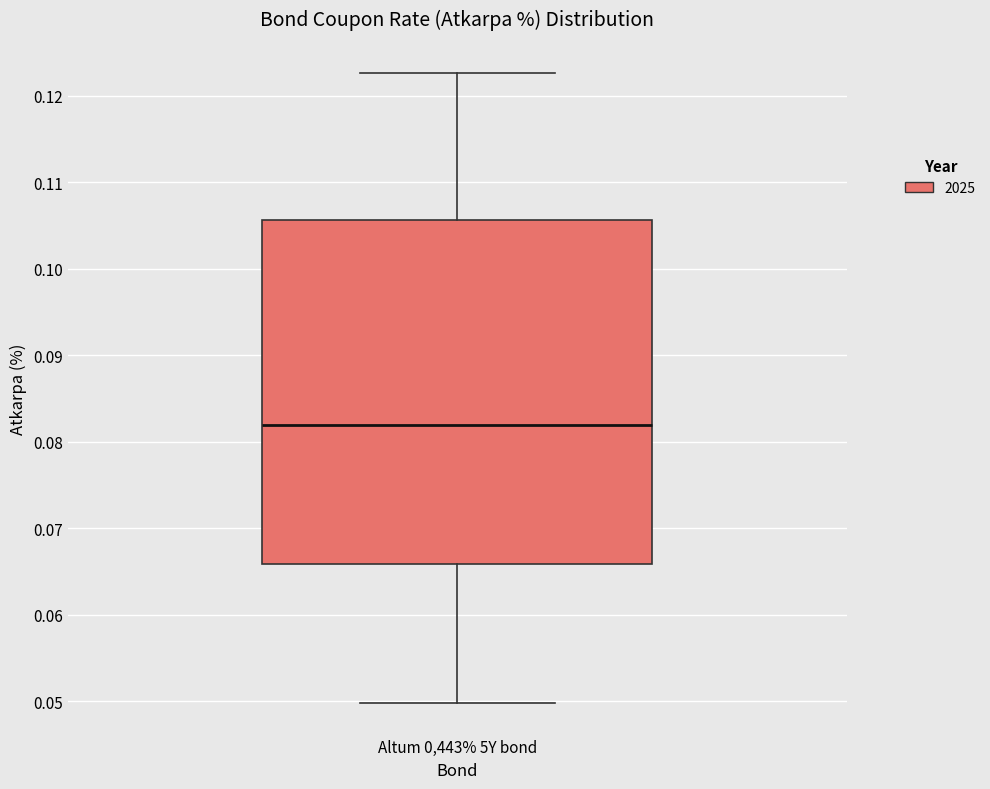

Read this box plot against the y-axis: the position of the median line, the range covered by the box, and the ends of both whiskers. The values are not printed on the chart, so give them approximately, as read against the axis.

median 0.082, box 0.066 to 0.106, whiskers 0.050 to 0.123